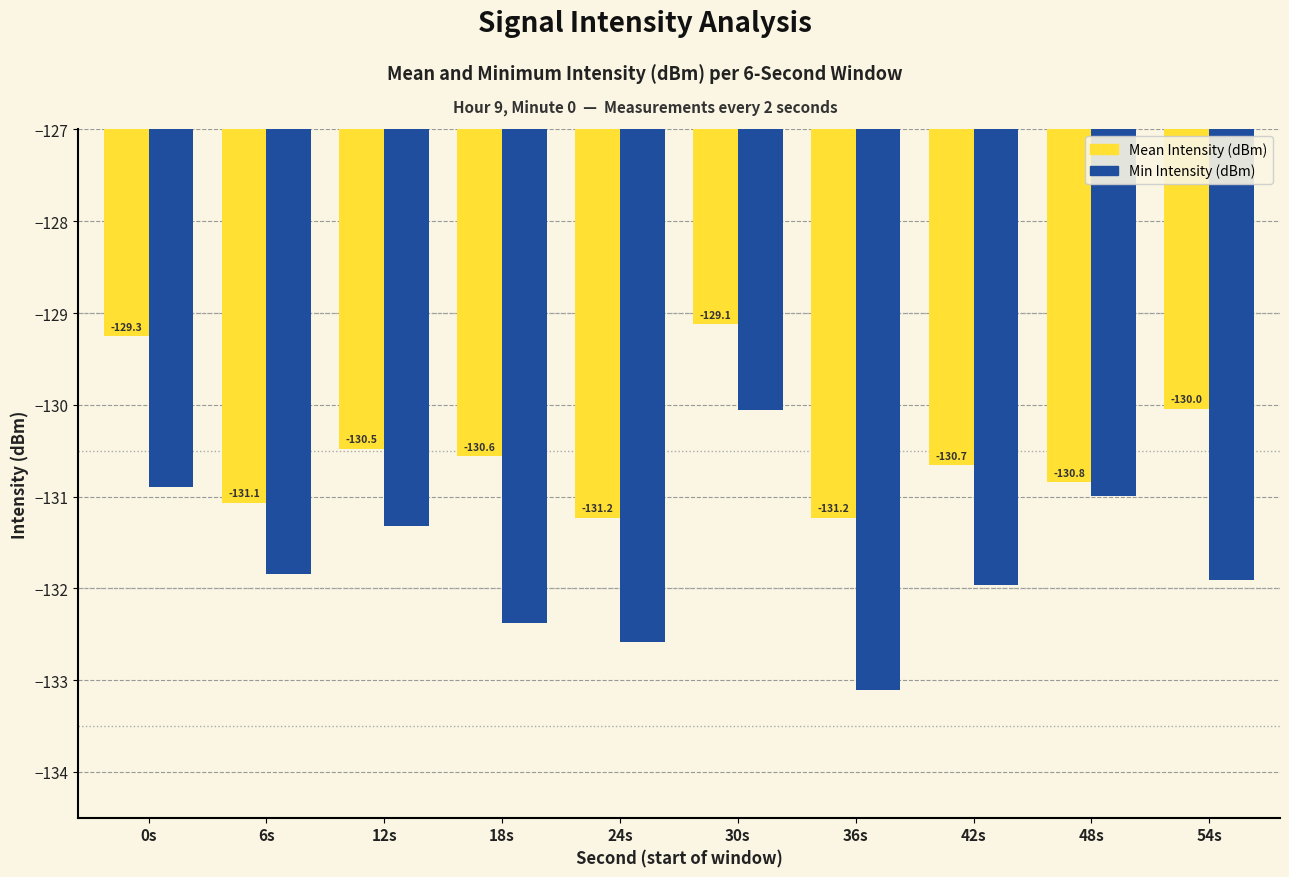

At 42s, list the series in order from smallest to largest.

Min Intensity (dBm), Mean Intensity (dBm)